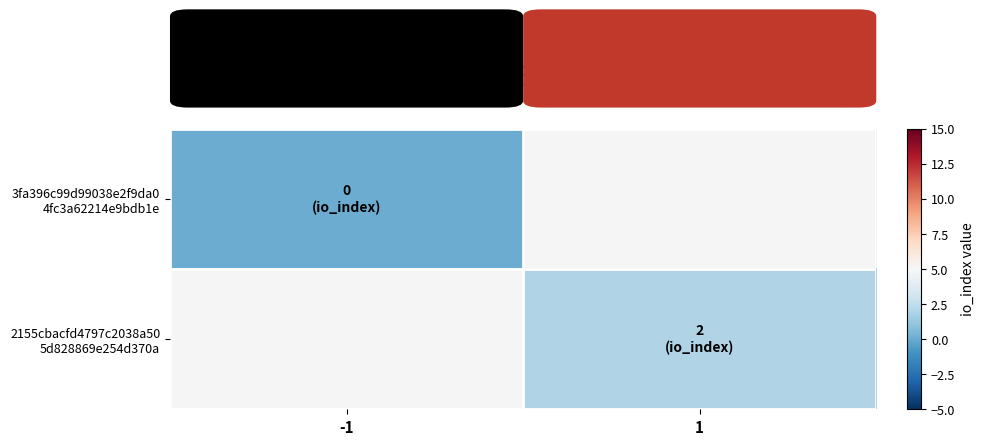

How many categories are shown in the chart?

2